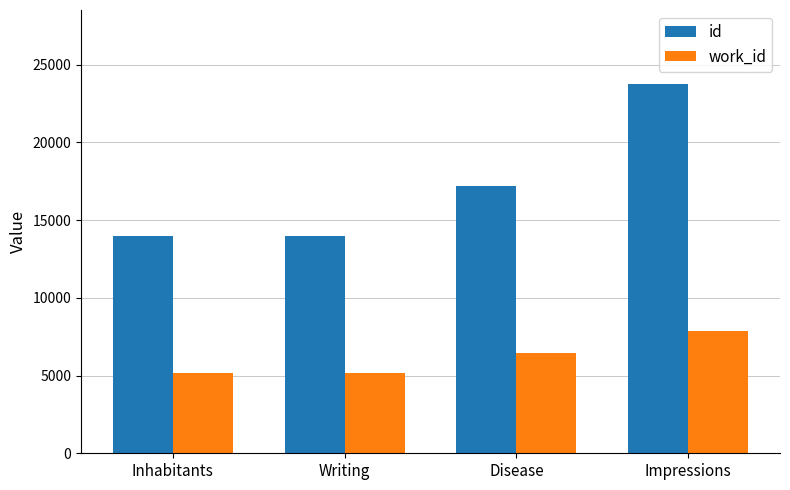

The work_id series shows 7862 at Impressions. True or false?

True